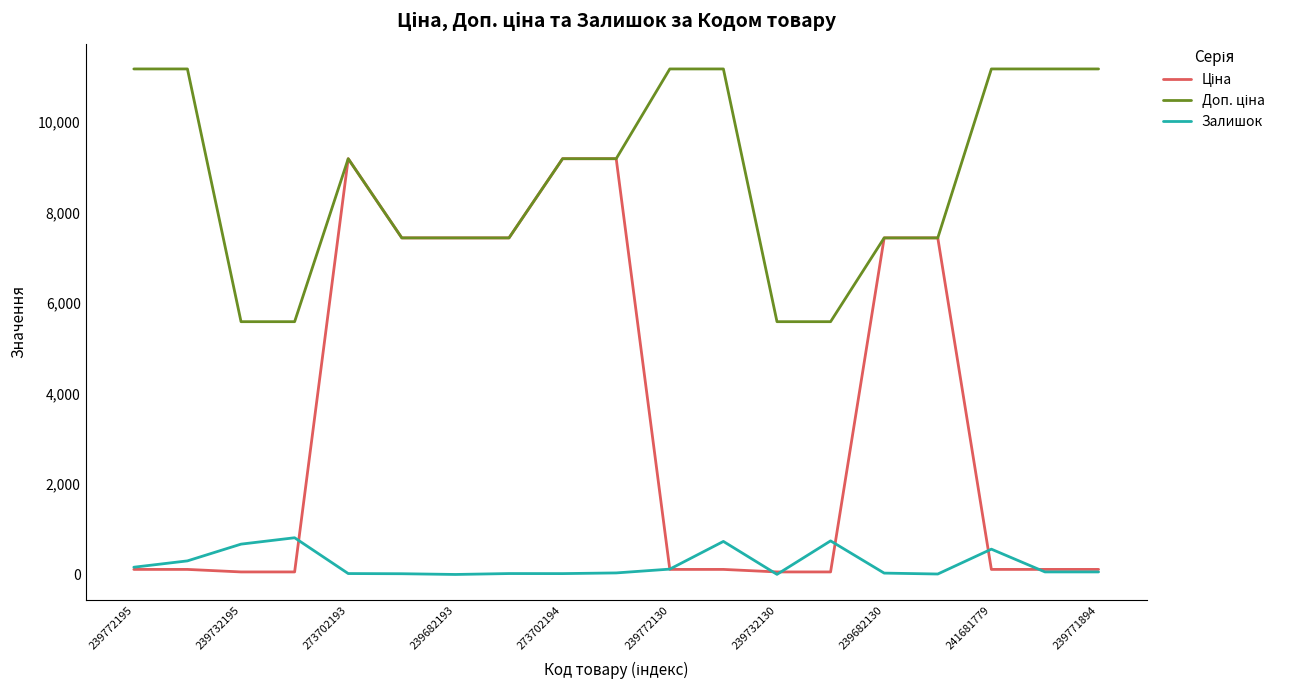

Does the chart display data point markers on the line(s)?

No